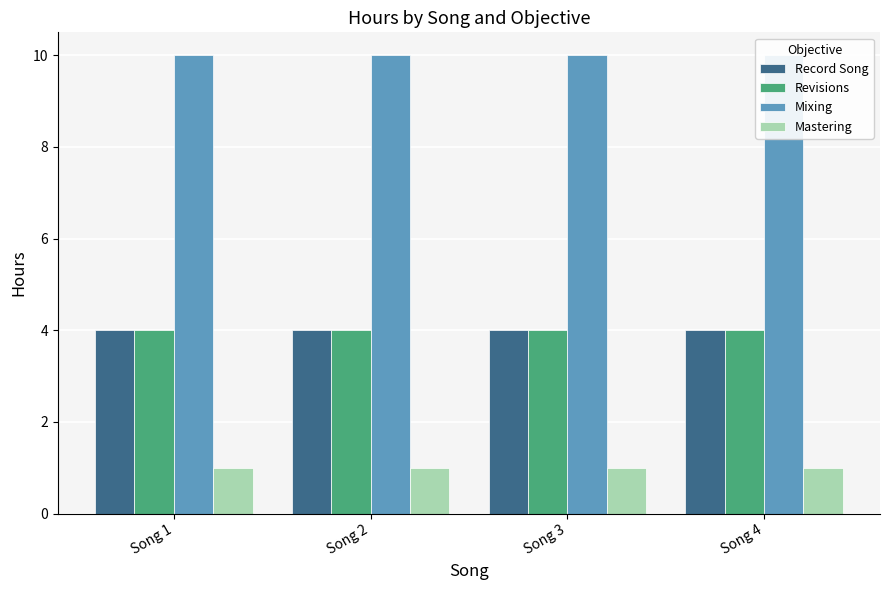

What is the total value across all series at Song 2?

19